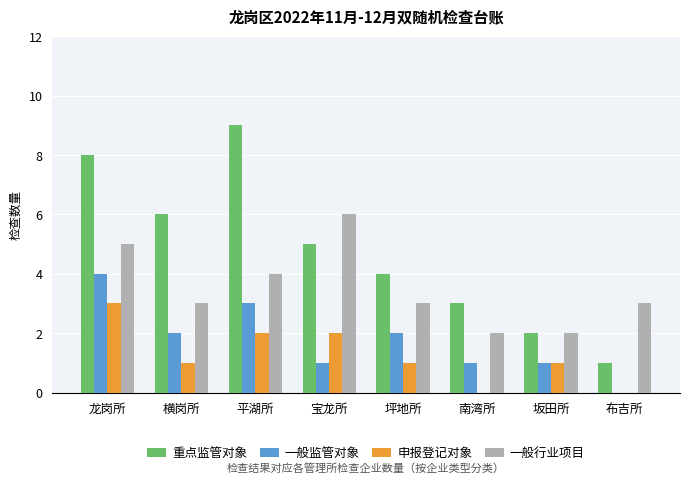

Read the 重点监管对象 value at 龙岗所.

8